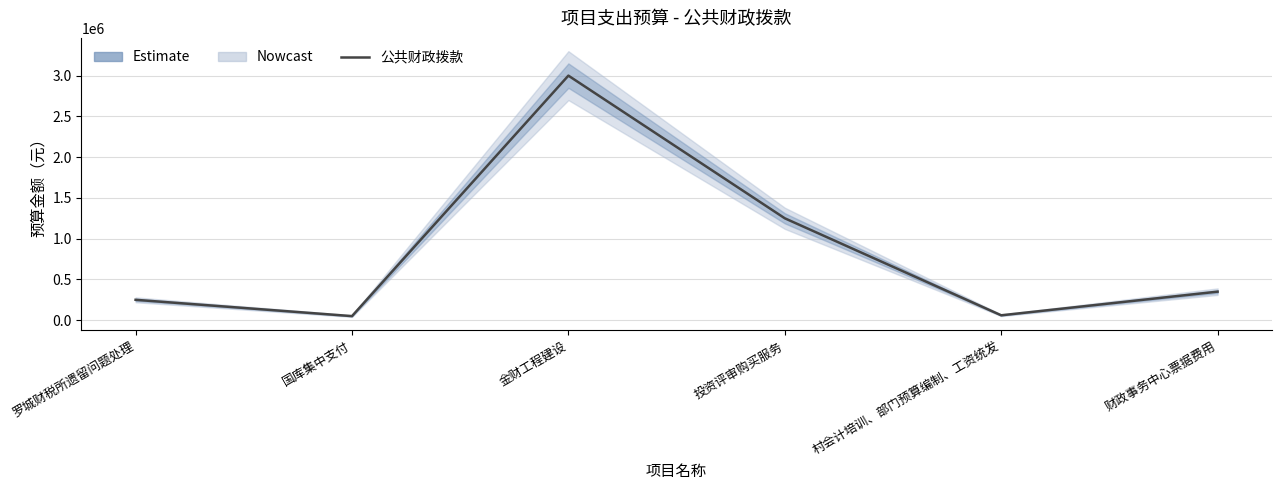

Where does the data first go above 350000?

金财工程建设